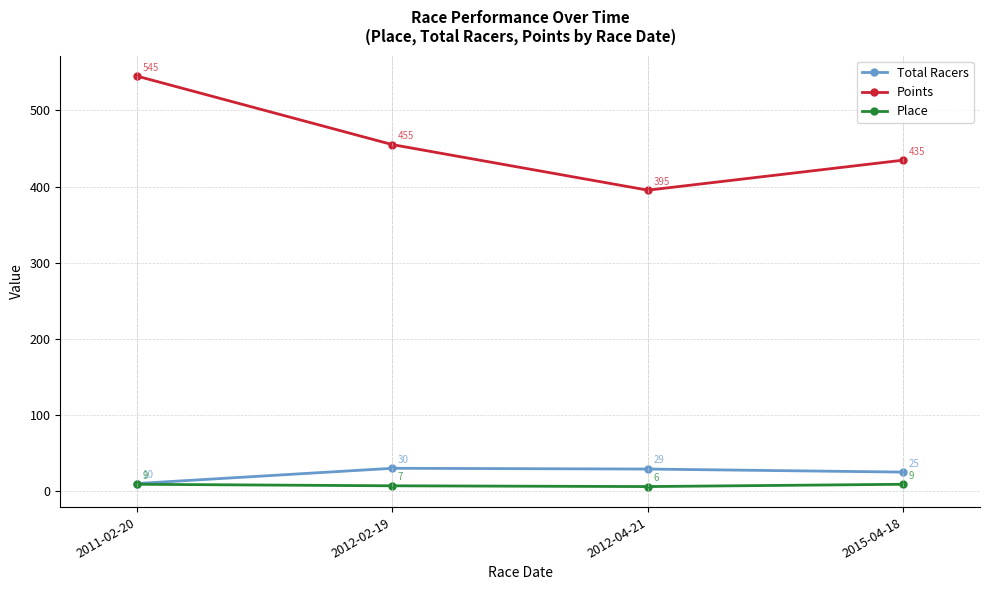

How many lines are shown in the chart?

3